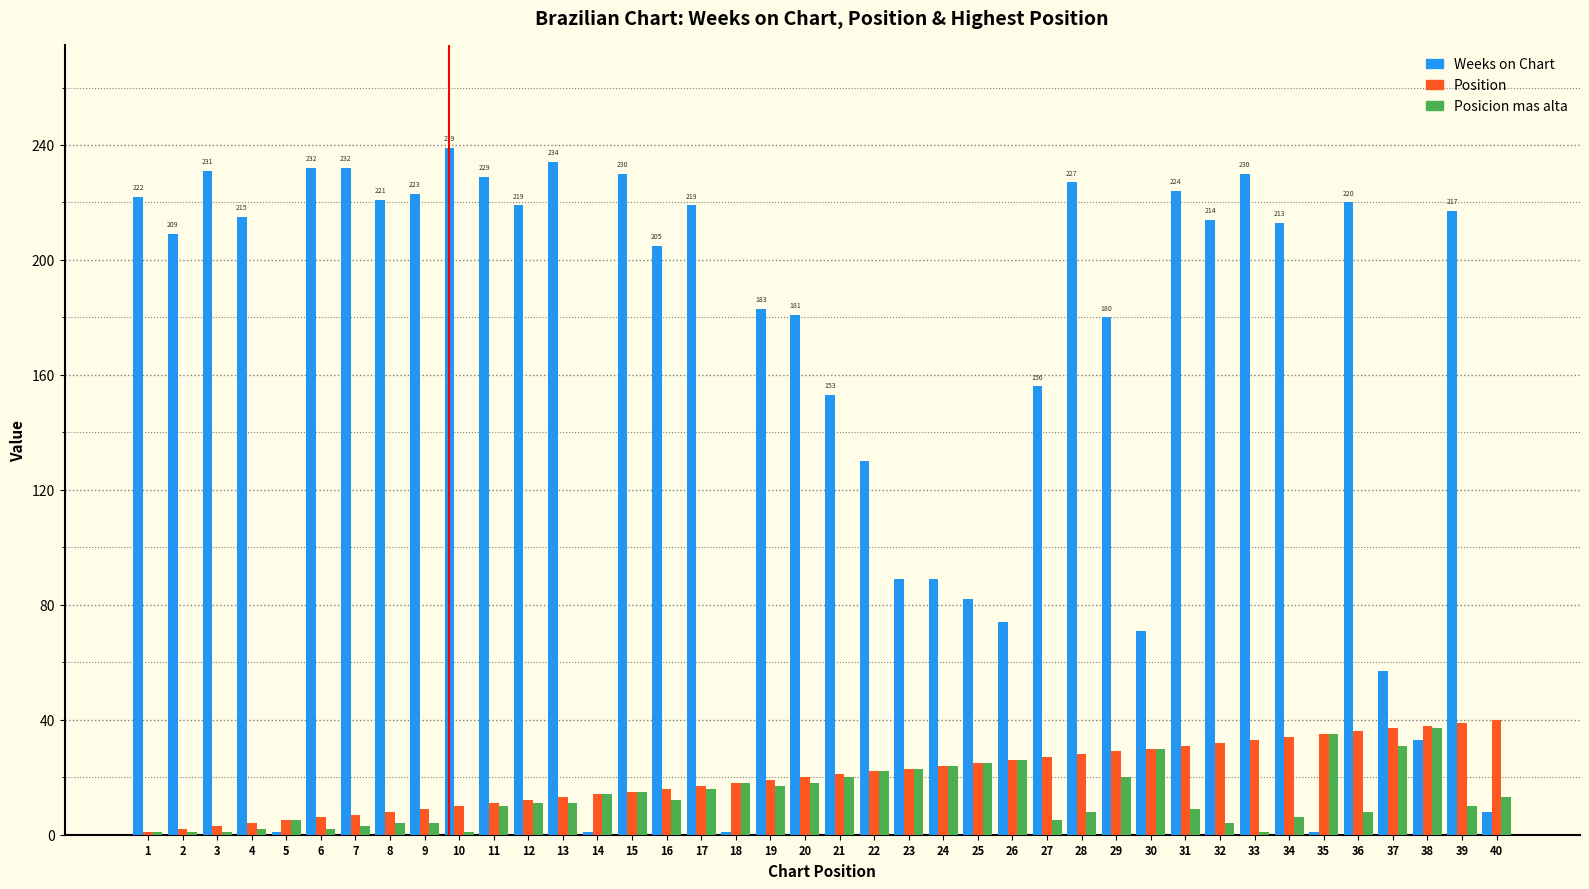

How many data points in Position are less than 21?

20